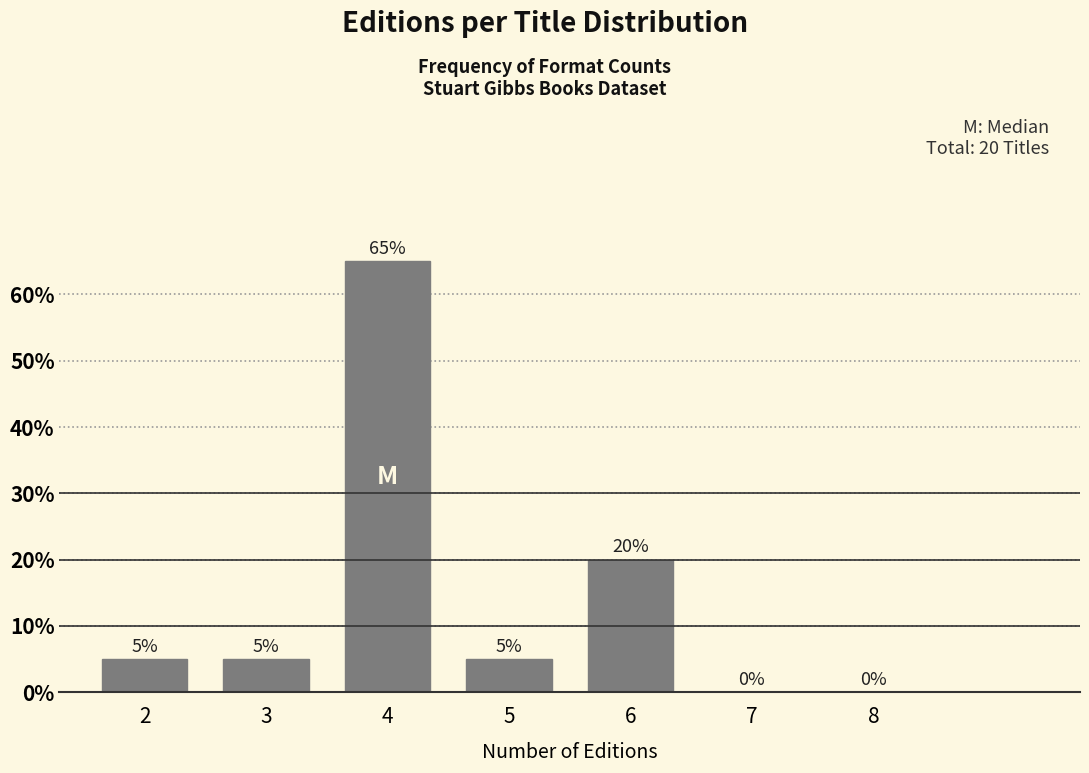

Reading left to right, transcribe all the data shown in this chart.

2=5	3=5	4=65	5=5	6=20	7=0	8=0